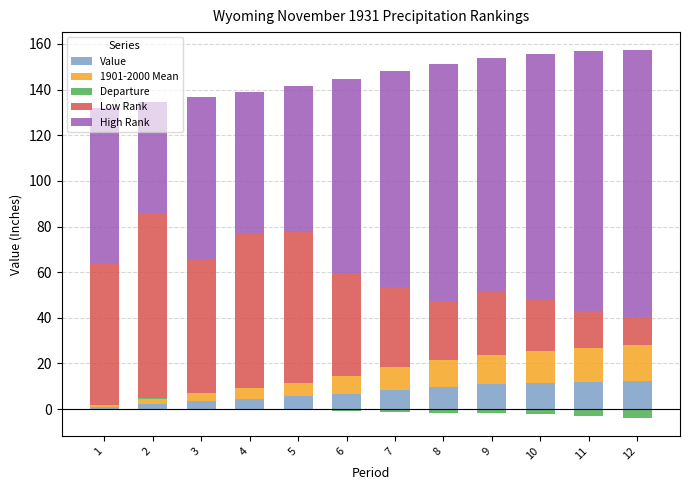

How many series are shown in this chart?

5